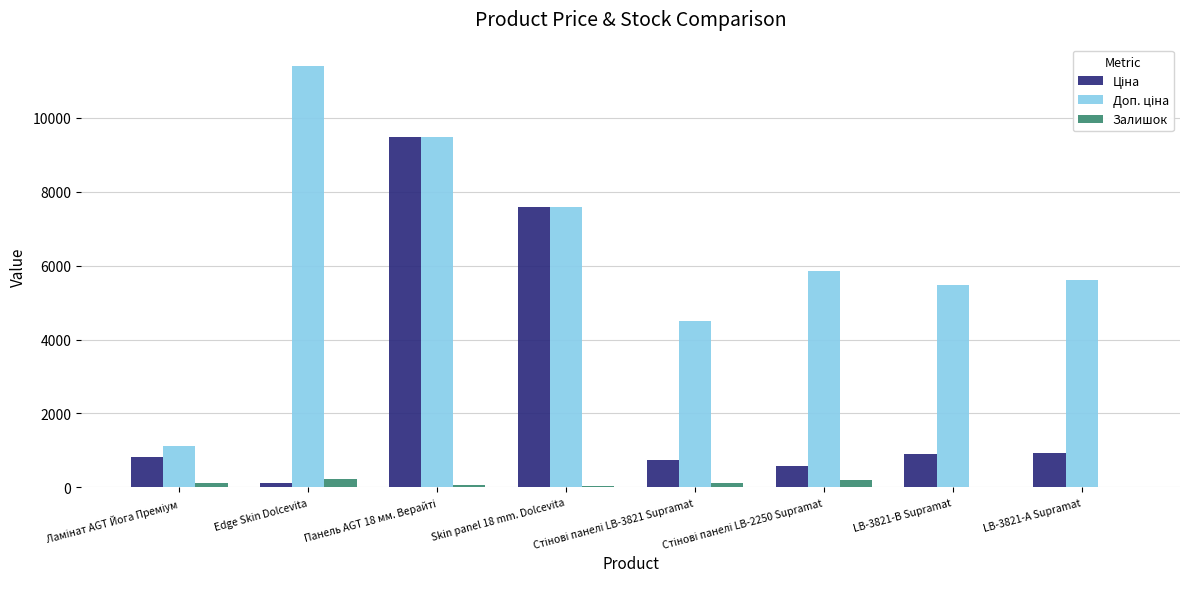

At which label is Доп. ціна closest to 6259?

Стінові панелі LB-2250 Supramat